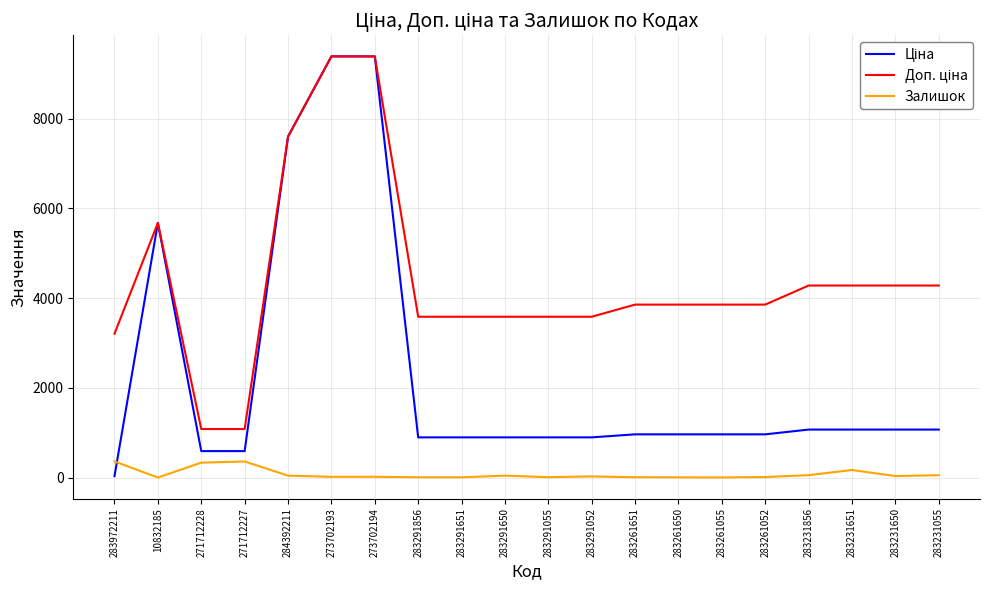

True or false: Залишок has a value of 18.0 at 273702194.

True